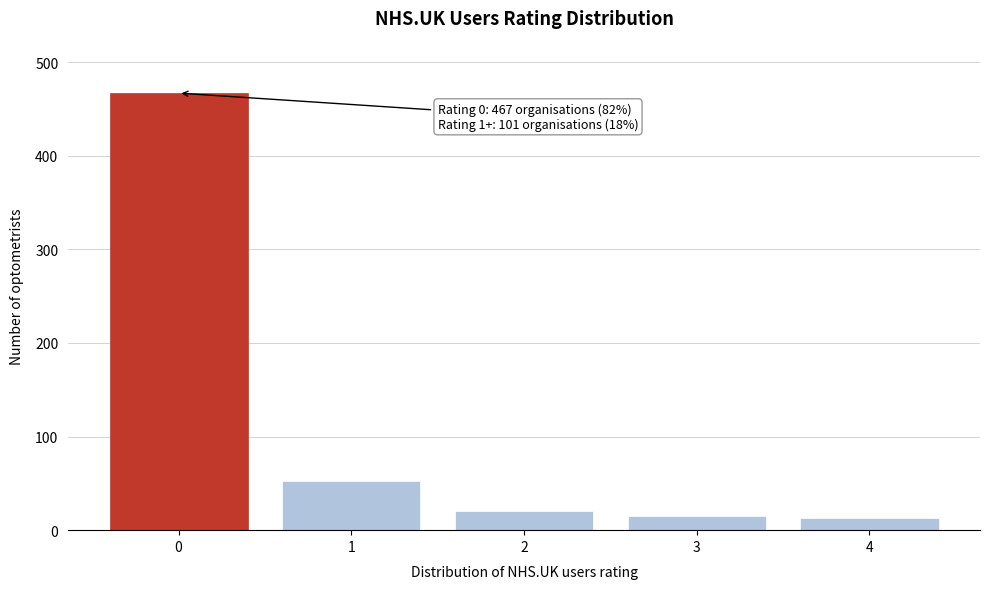

What is the sum of all values?

568